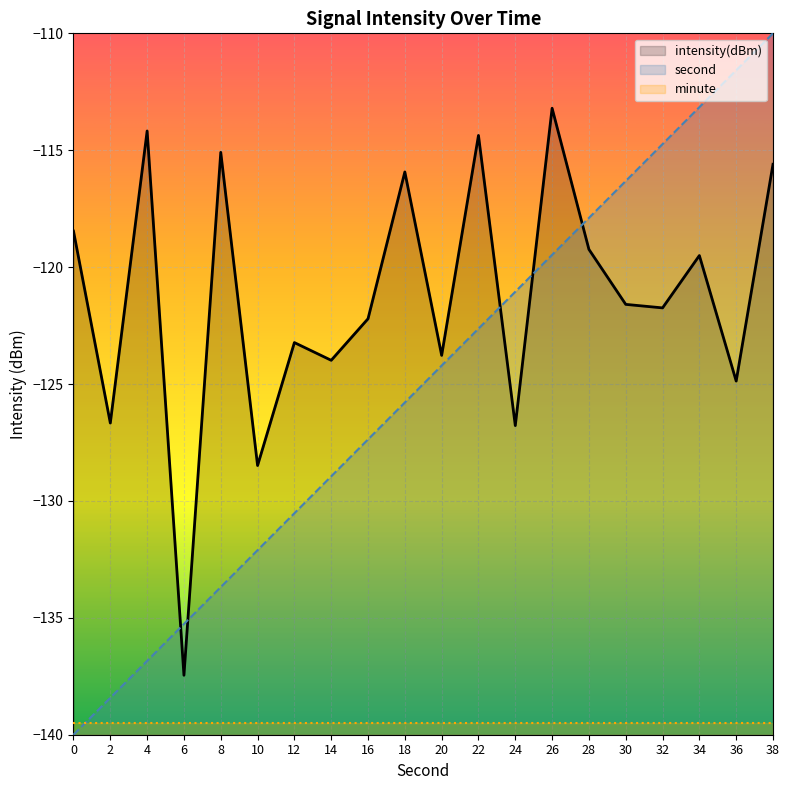

What is the total value across all series at 26?

-232.7